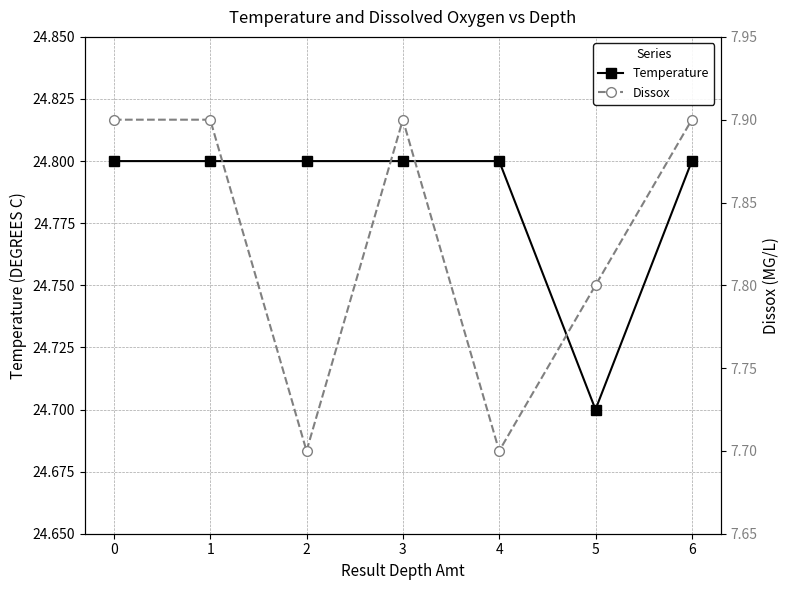

What is the total value across all series at 2?

32.5